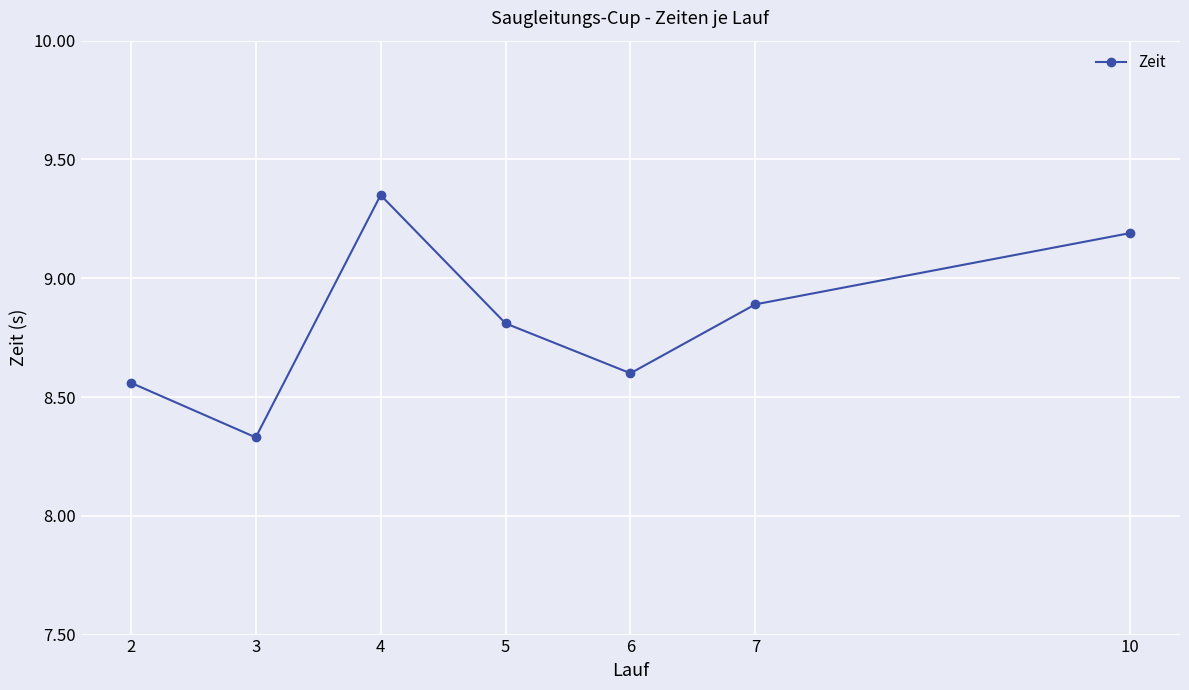

What is the change in value from 4 to 7?

-0.5